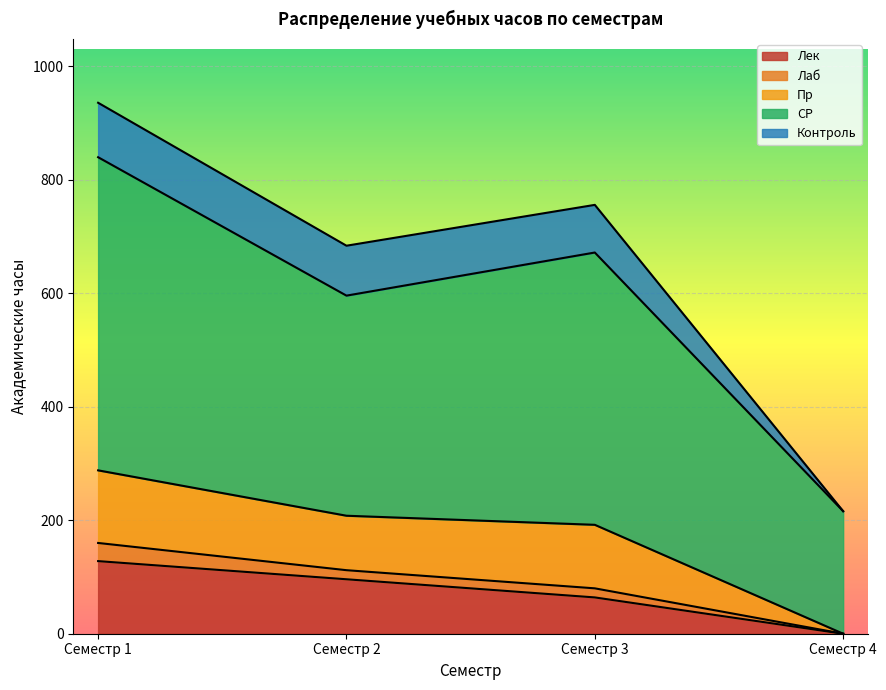

What is the greatest value displayed?

936